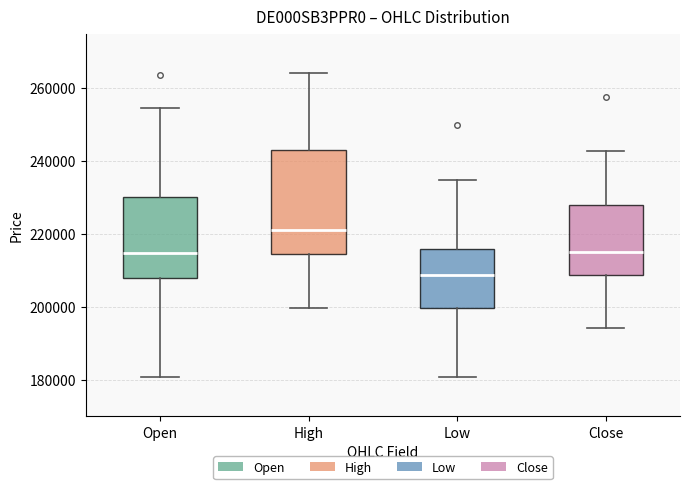

Where does the lower whisker of the box for Open end on the y-axis? The values are not printed on the chart, so give them approximately, as read against the axis.

180000